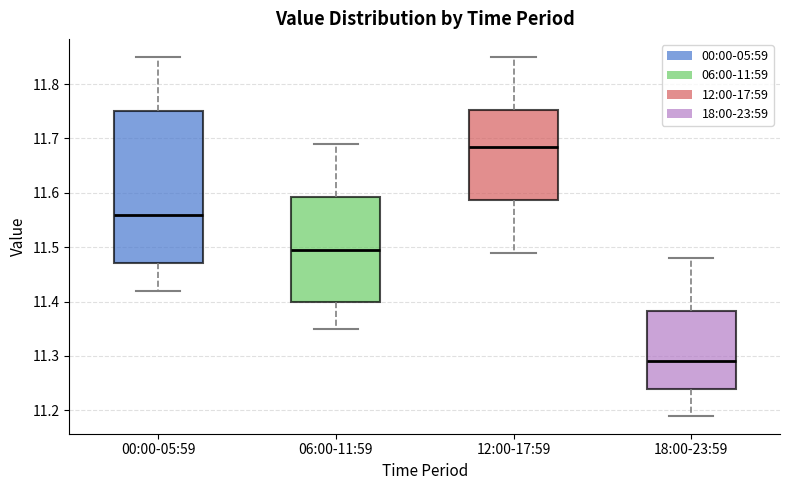

Reading left to right, read every box against the y-axis: the position of its median line, the range the box covers, and the ends of its whiskers. The values are not printed on the chart, so give them approximately, as read against the axis.

00:00-05:59: median 11.56, box 11.47 to 11.75, whiskers 11.42 to 11.85
06:00-11:59: median 11.50, box 11.40 to 11.59, whiskers 11.35 to 11.69
12:00-17:59: median 11.69, box 11.59 to 11.75, whiskers 11.49 to 11.85
18:00-23:59: median 11.29, box 11.24 to 11.38, whiskers 11.19 to 11.48